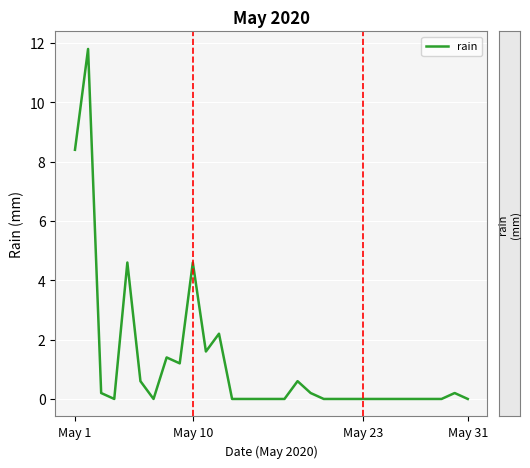

What is the greatest value displayed?

11.8